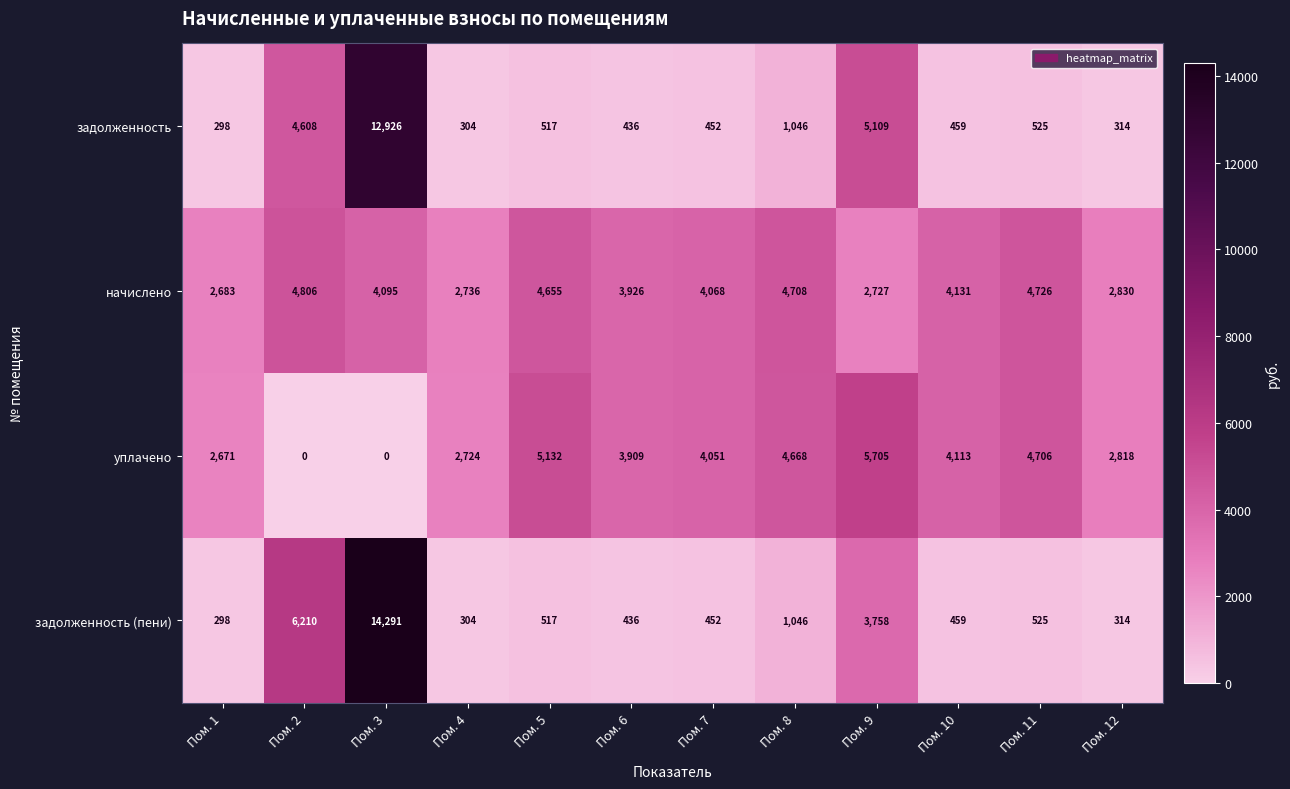

At which category does the chart reach its peak across all series?

Пом. 3